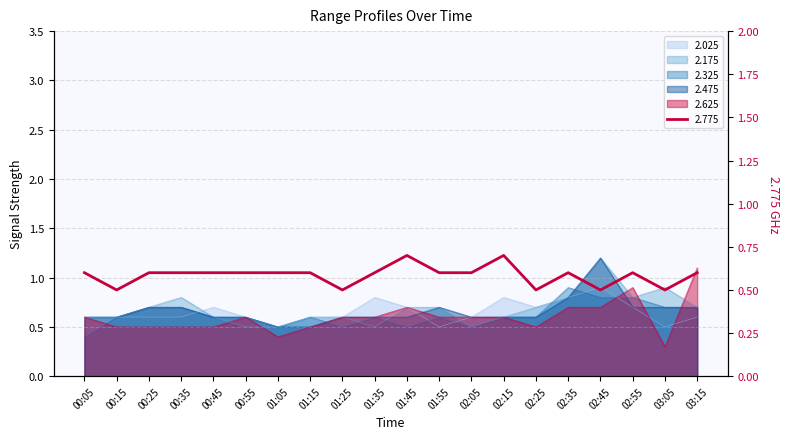

The 2.625 series shows 0.6 at 02:15. True or false?

True